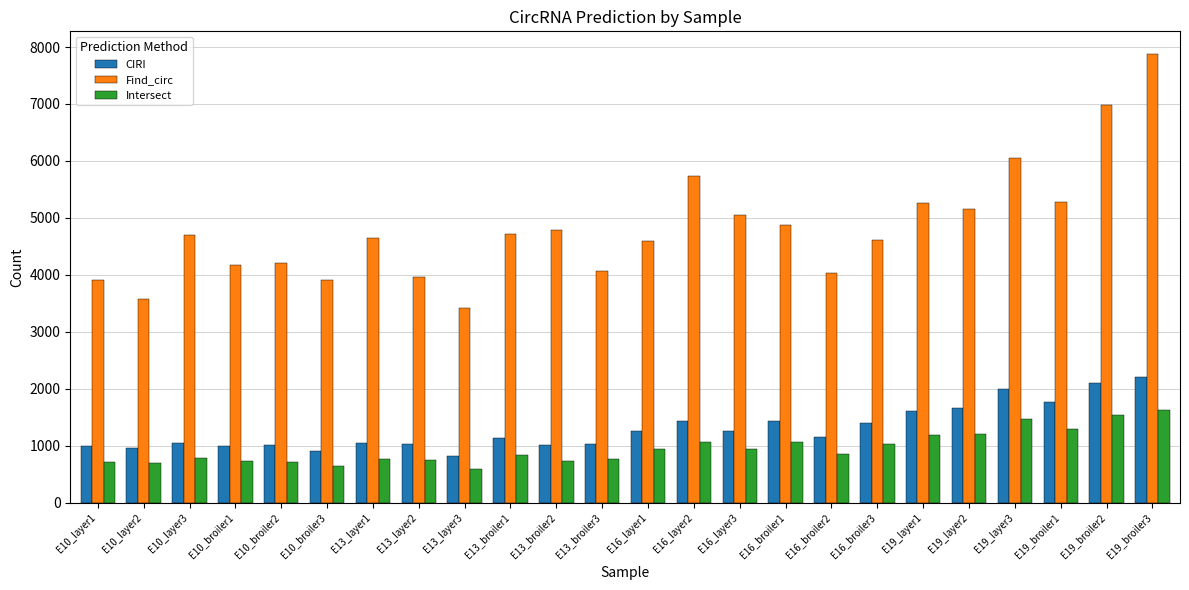

What is the difference between the highest and lowest values at E16_layer3?

4111